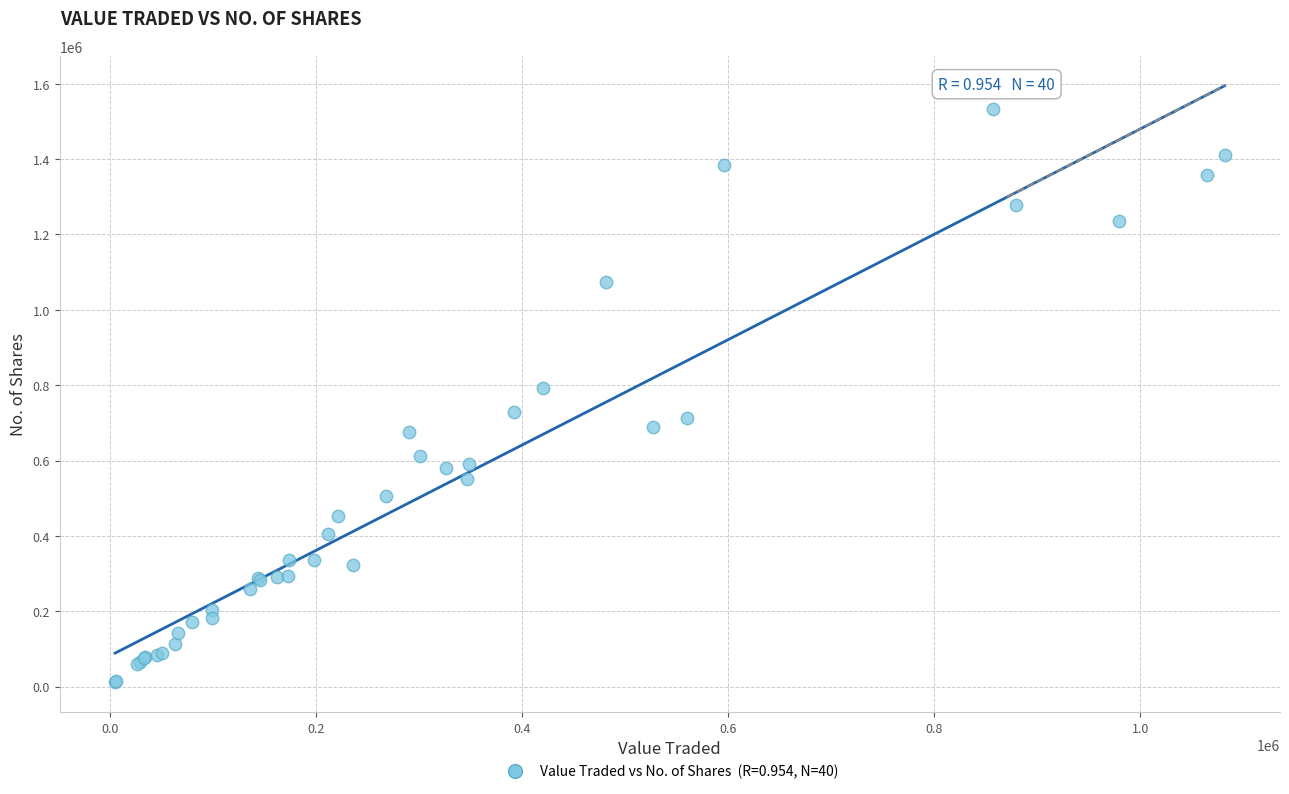

What Y value in the scatter plot is closest to 772312?

791916